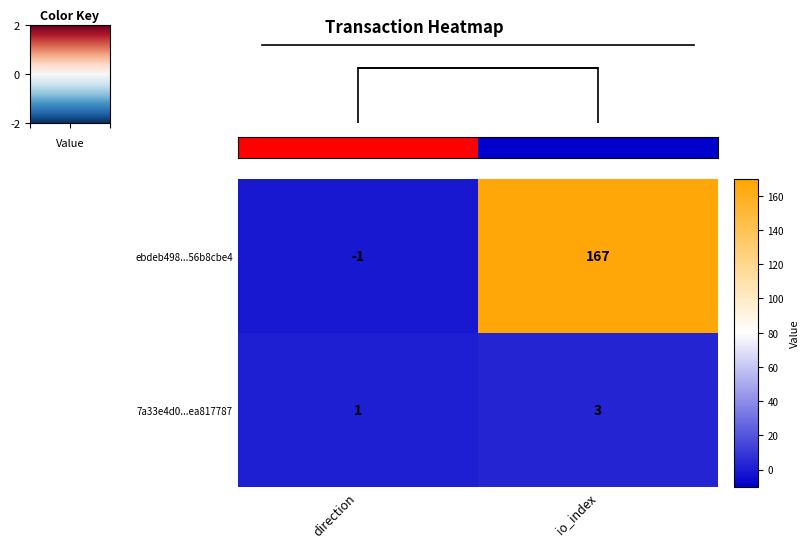

Reading right to left, list all the values displayed in this chart.

ebdeb498...56b8cbe4: io_index=167	direction=-1
7a33e4d0...ea817787: io_index=3	direction=1